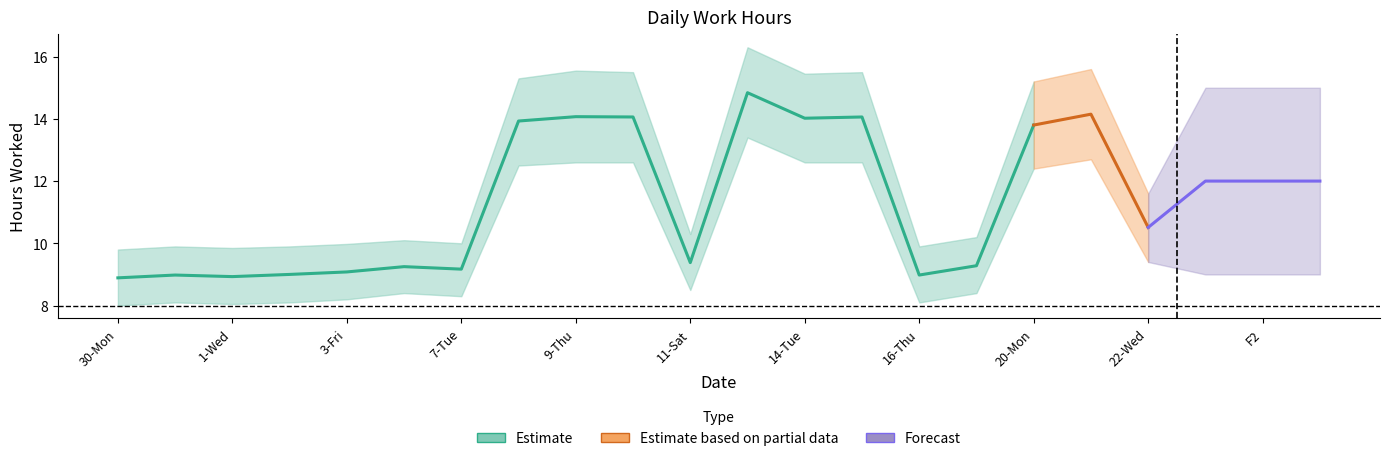

At 11-Sat, list the series in order from smallest to largest.

Estimate_low, Estimate, Estimate_high